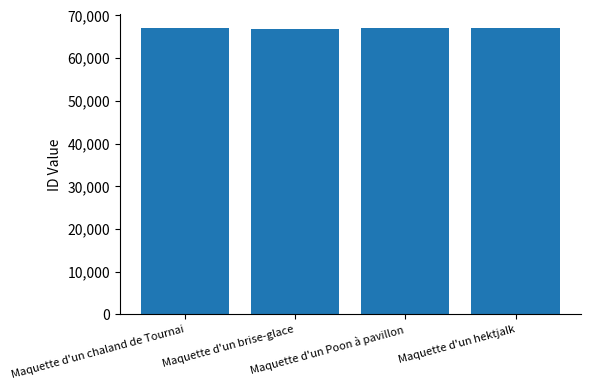

What is the greatest value displayed?

66953